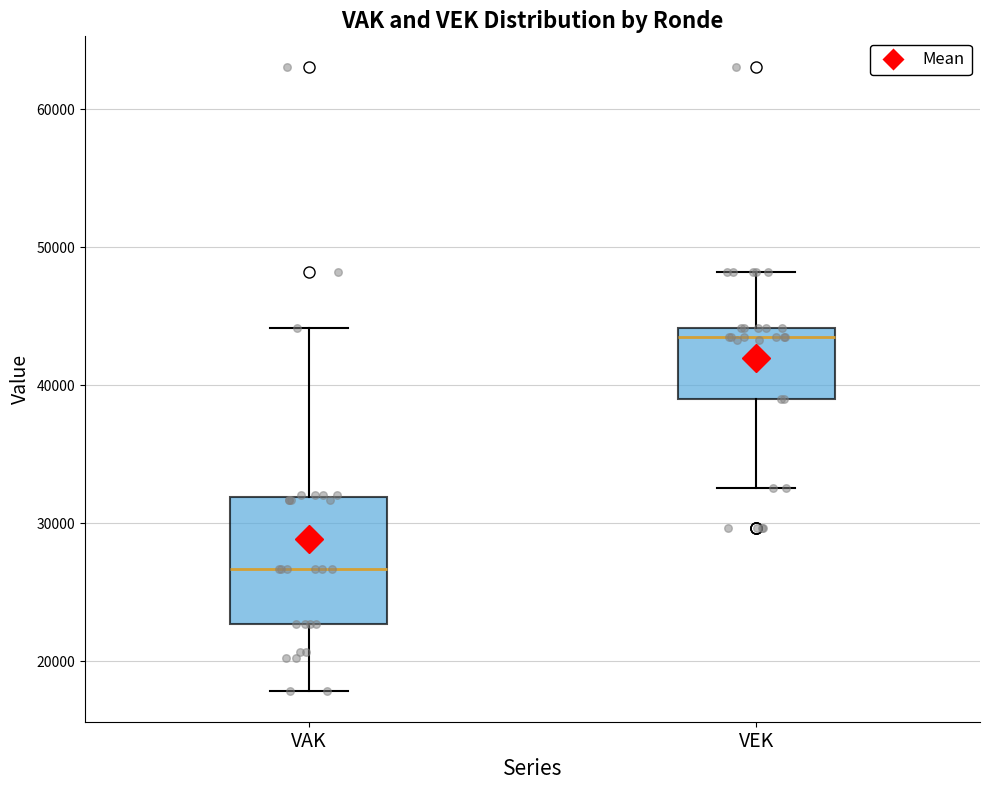

Where does the median line of the box for VEK sit on the y-axis? The values are not printed on the chart, so give them approximately, as read against the axis.

43000